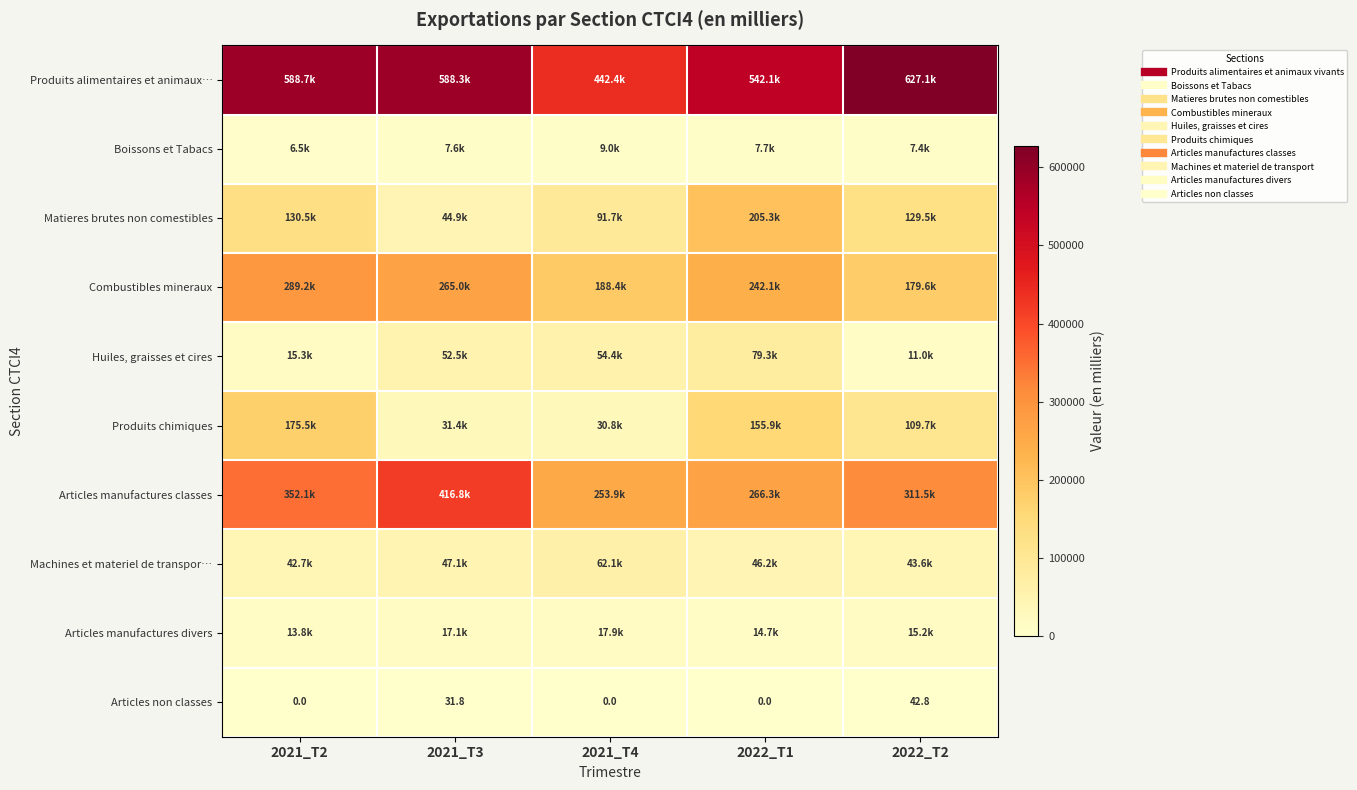

What is the average value of the Articles manufactures classes series?

320102.4